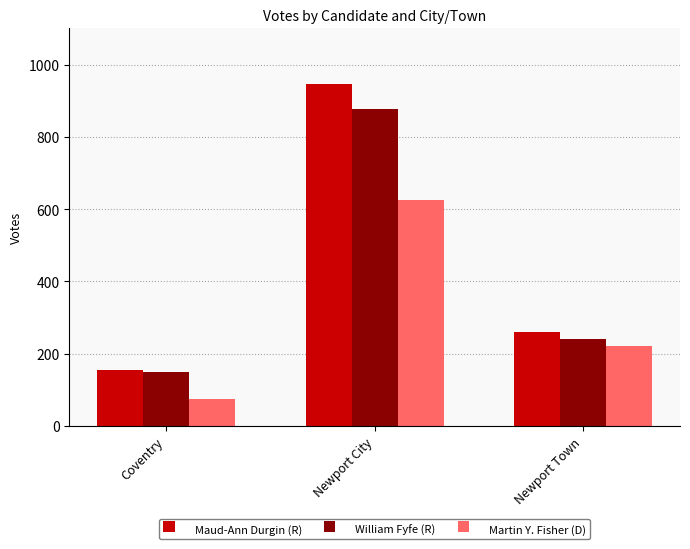

What is the average value of the Martin Y. Fisher (D) series?

307